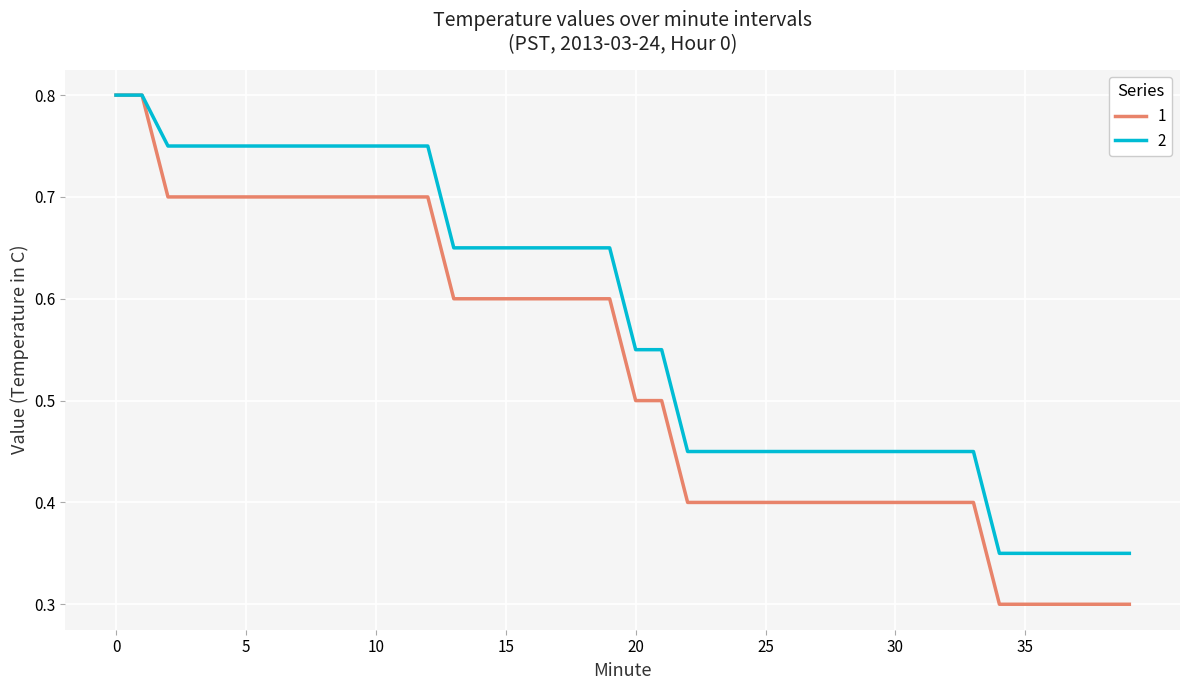

List the series in order of their overall mean, lowest first.

1, 2